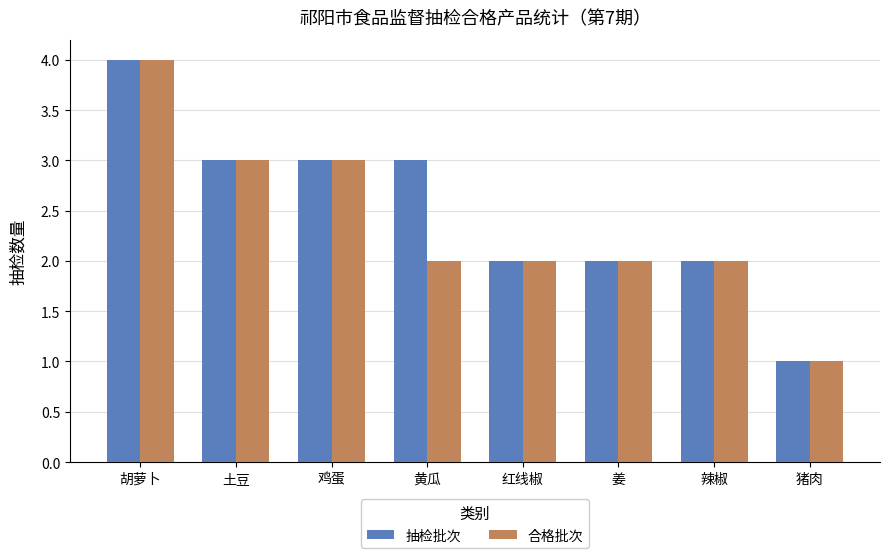

At which category does the chart reach its minimum across all series?

猪肉